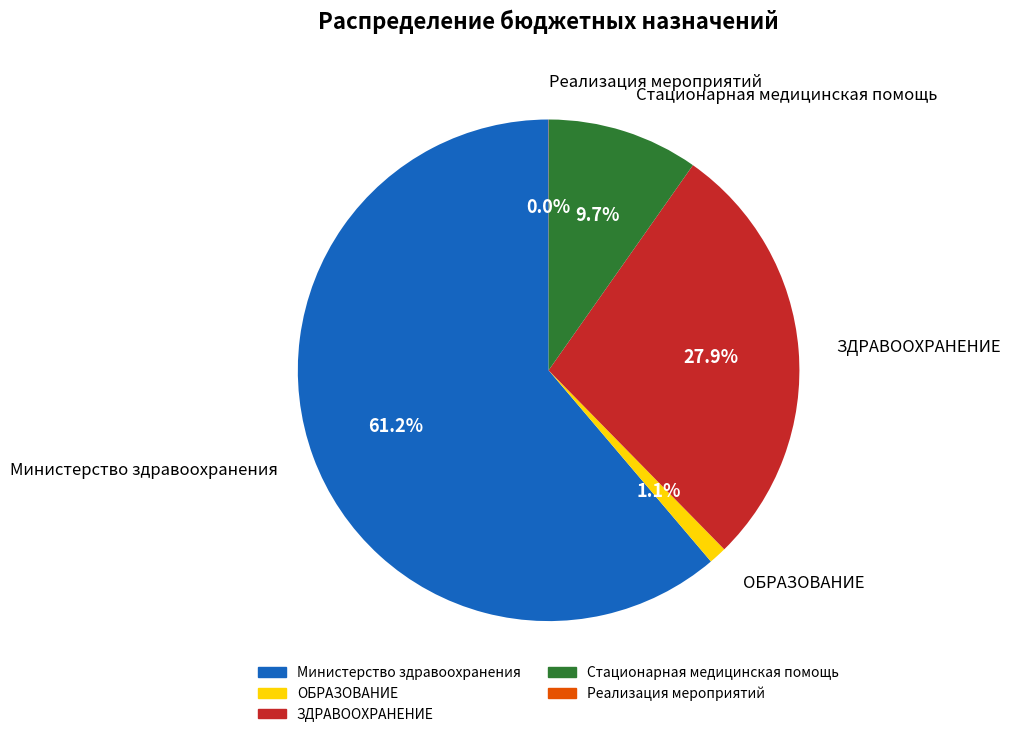

Is there a majority slice in this chart?

Yes